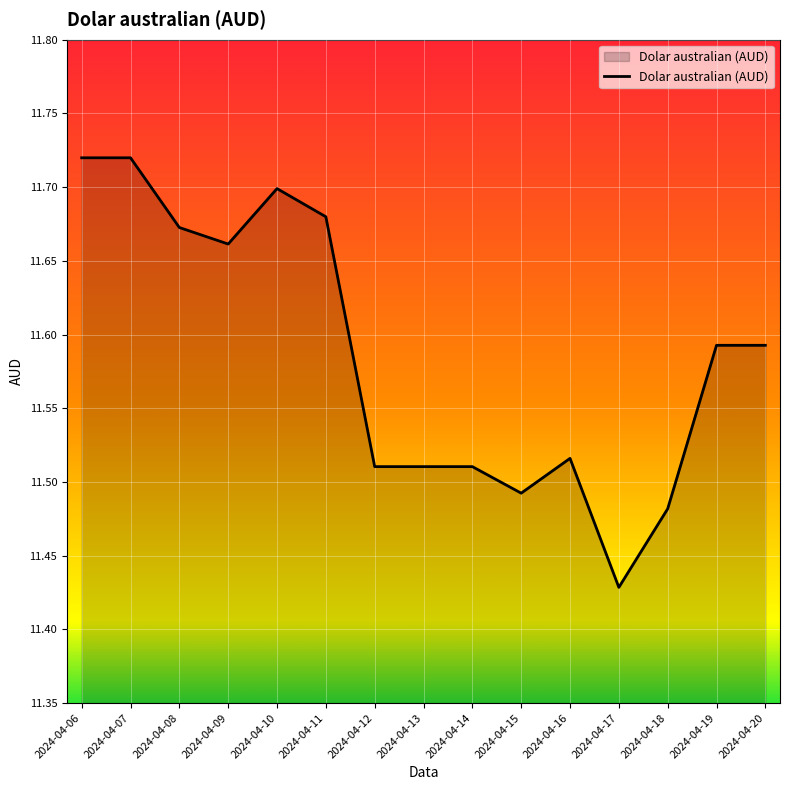

What is the difference between the maximum and minimum values?

0.3